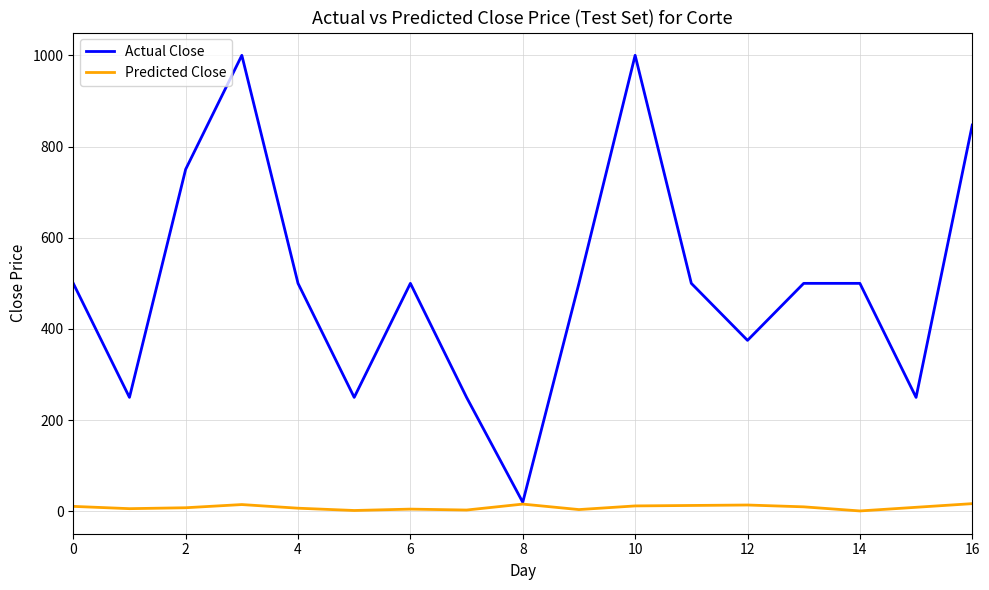

Which series has the largest total across all categories?

Actual Close